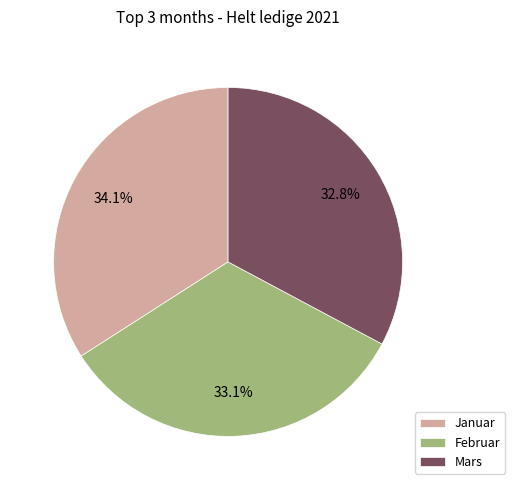

To the nearest percent, what is the average slice percentage?

33%